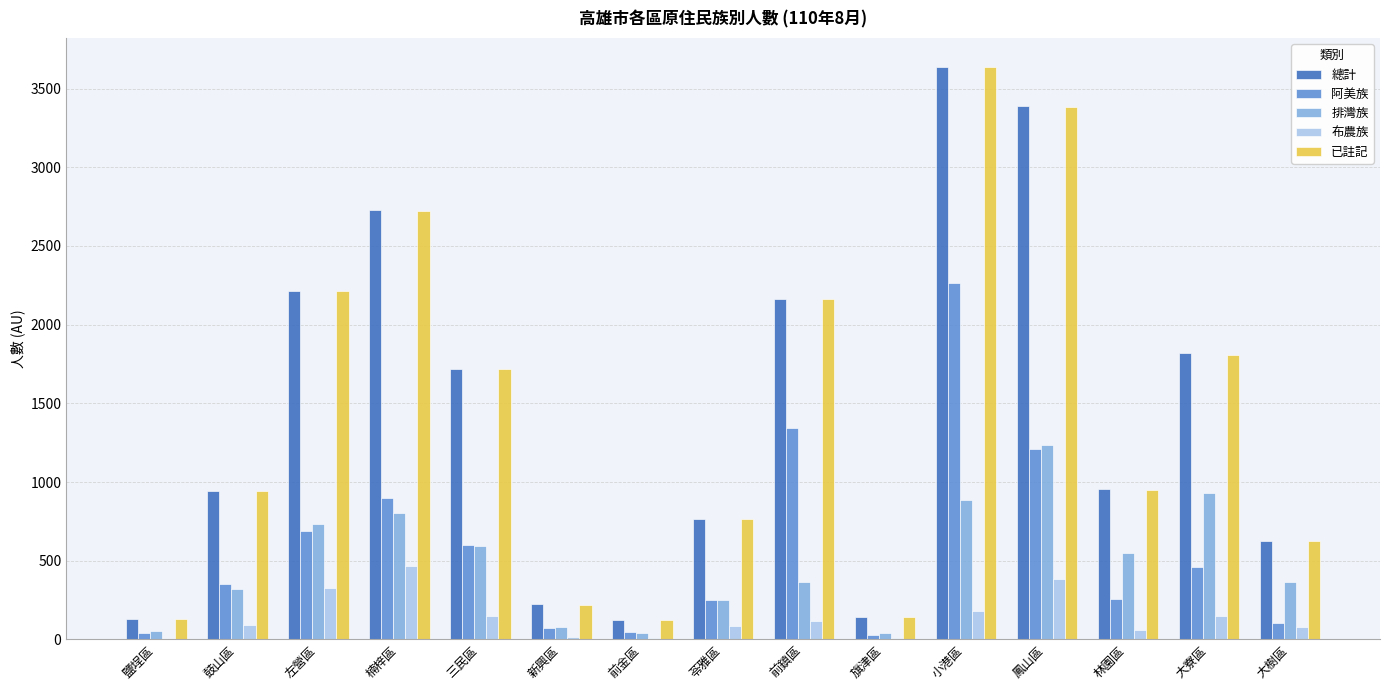

Is the value of 已註記 at 前鎮區 greater than the value of 排灣族 at 左營區?

Yes